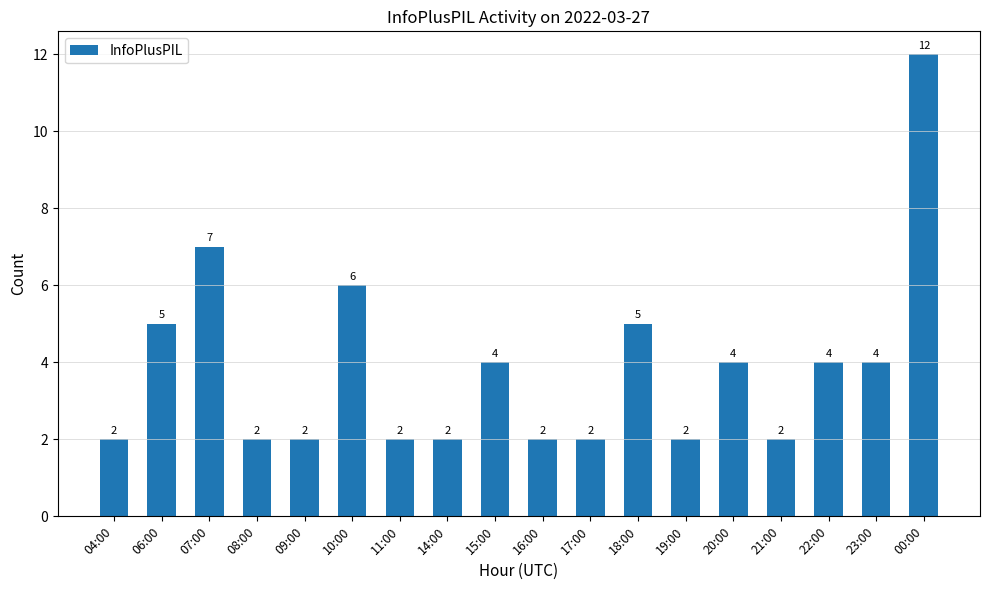

What is the minimum value shown in the chart?

2